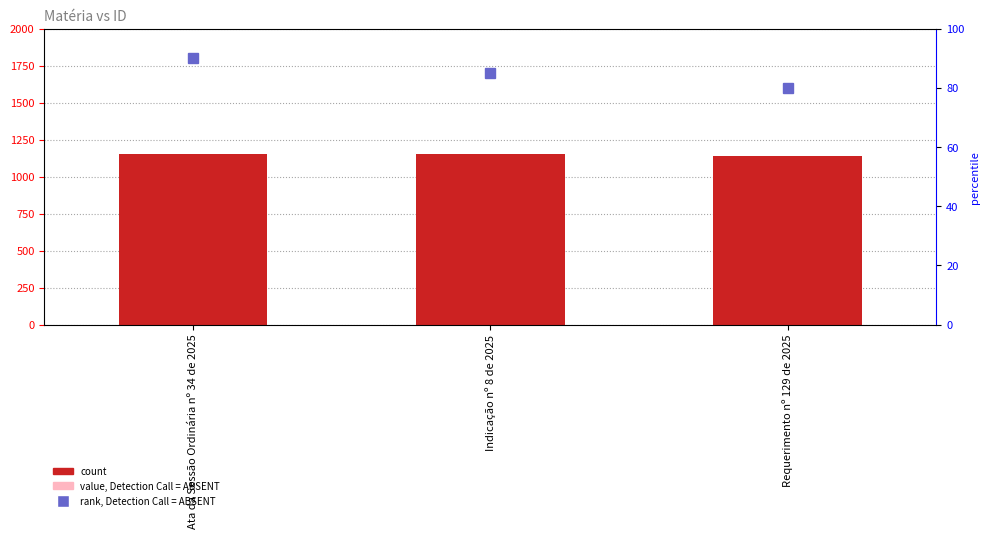

Reading left to right, what are all the values shown in this chart?

ID: Ata da Sessão Ordinária nº 34 de 2025=1155.0	Indicação nº 8 de 2025=1156.0	Requerimento nº 129 de 2025=1141.0
value (ABSENT): Ata da Sessão Ordinária nº 34 de 2025=981.8	Indicação nº 8 de 2025=982.6	Requerimento nº 129 de 2025=969.9